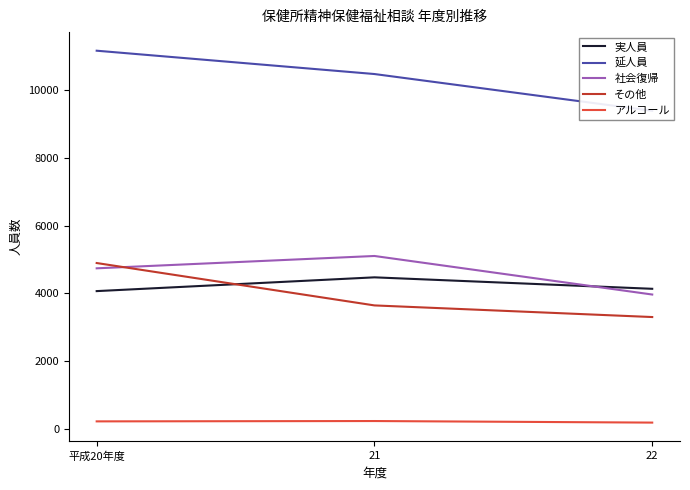

What is the sum of all アルコール values?

655